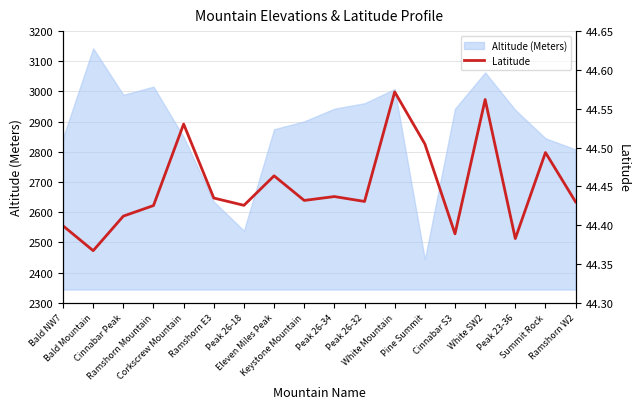

Does the chart have visible grid lines?

Yes